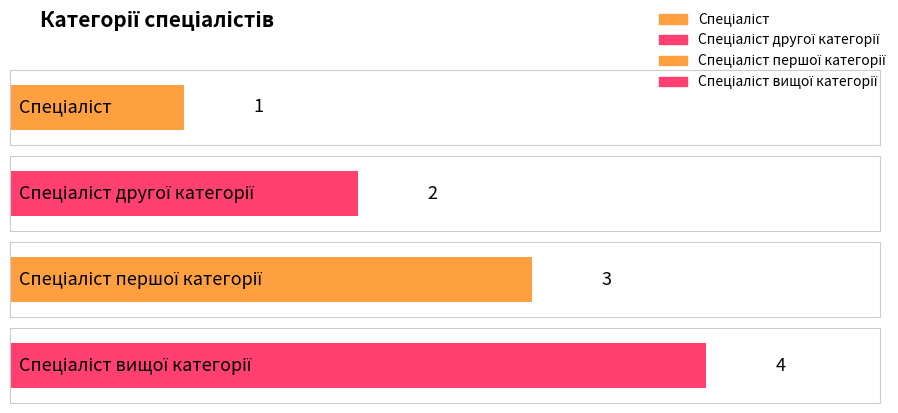

Reading right to left, extract all data points from this chart.

4	3	2	1